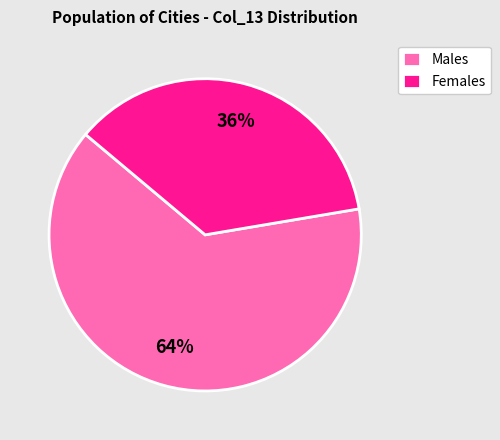

To the nearest percent, what is the average slice percentage?

50%